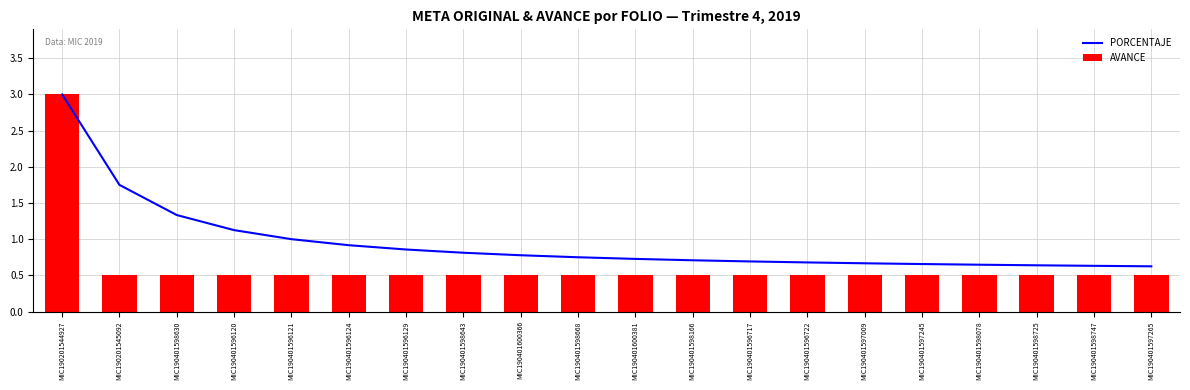

What is the spread (max minus min) of values at MIC190401597009?

0.2